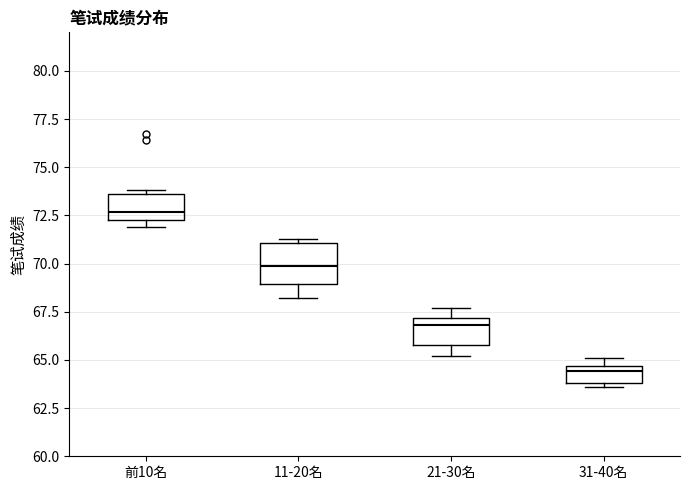

Which box's median line is the highest?

前10名